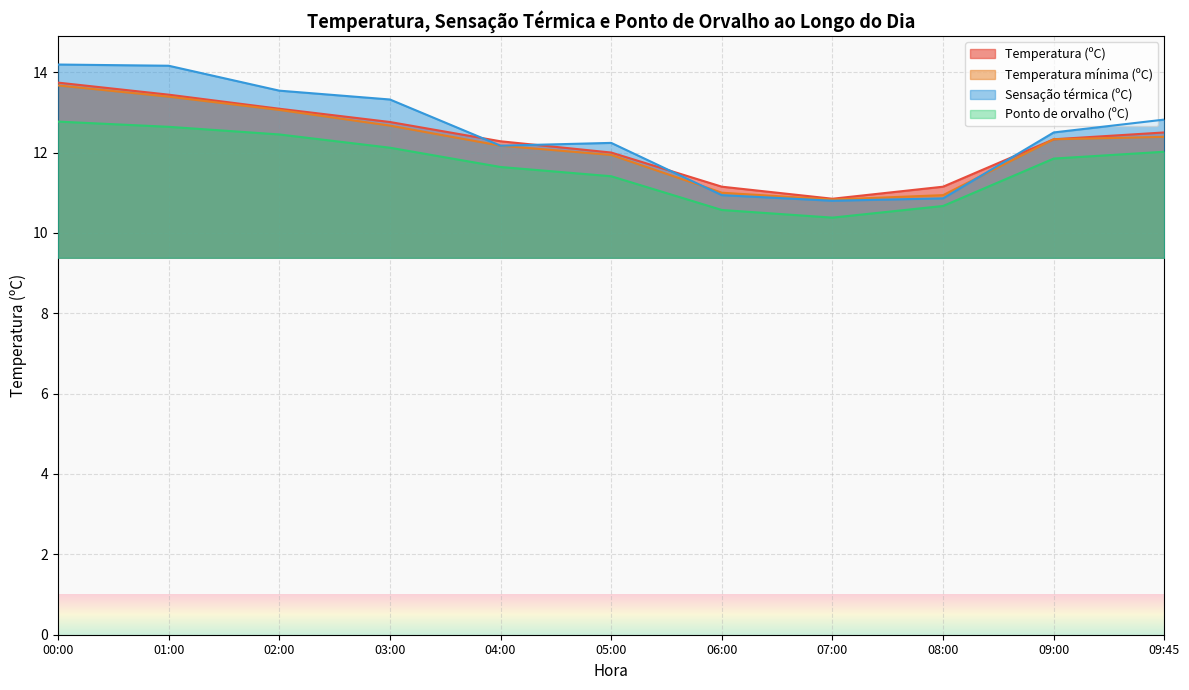

At which category is the sum across all series the highest?

00:00